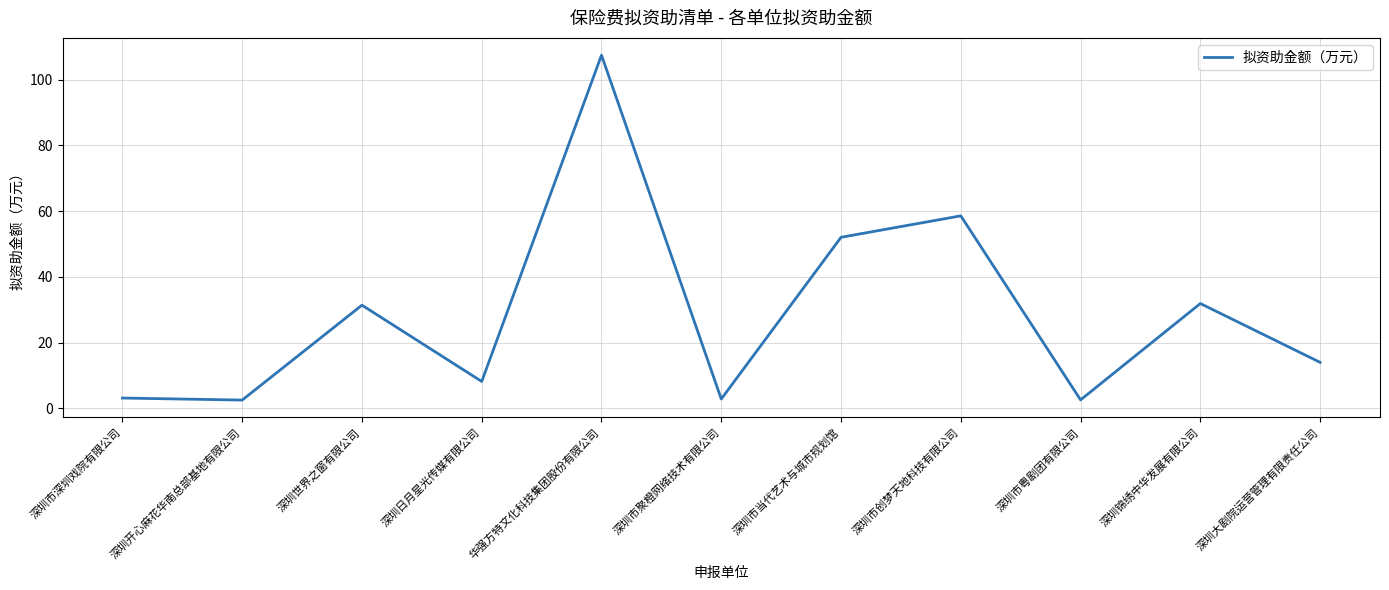

What is the difference between the maximum and minimum values?

104.9